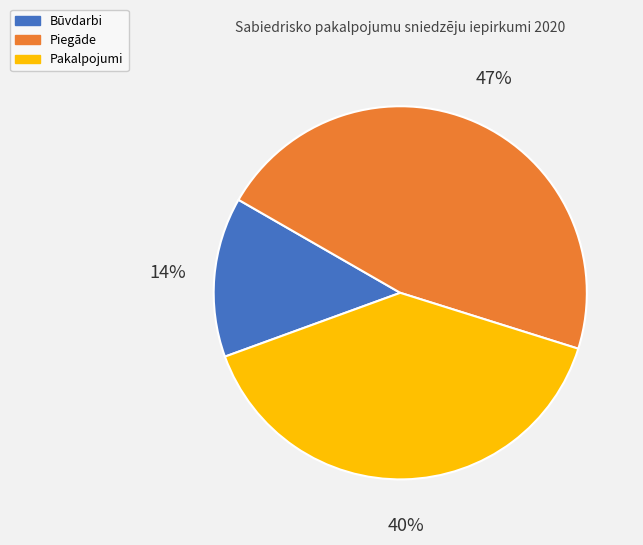

True or false: Būvdarbi accounts for 25% of the total.

False